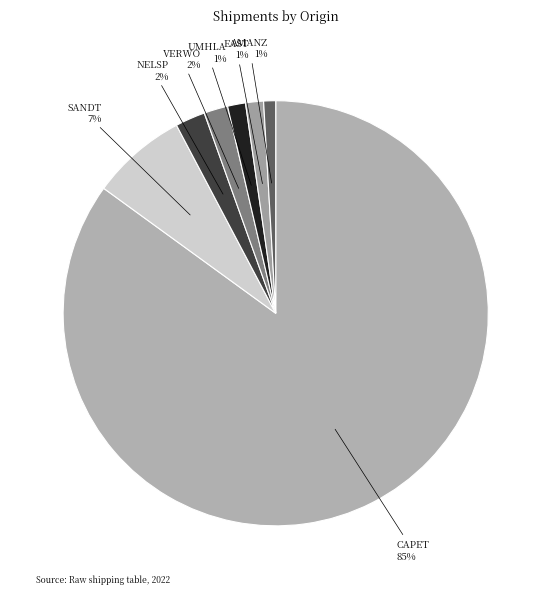

To the nearest percent, what is the average slice percentage?

14%